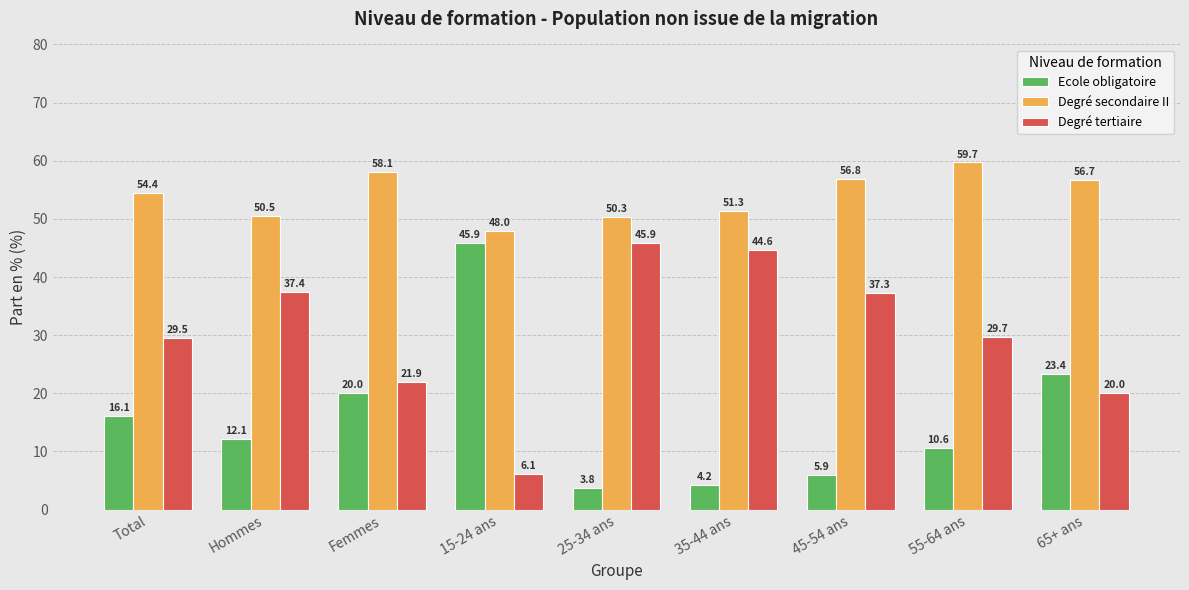

What is the average value of the Degré secondaire II series?

54.0